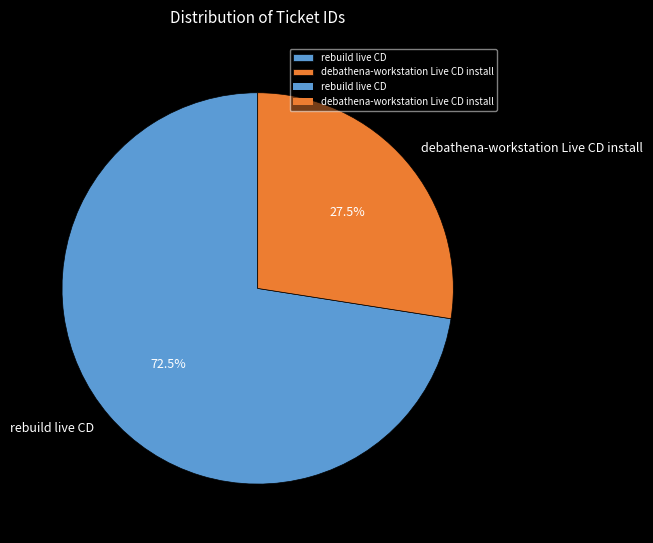

Is it true that rebuild live CD is 58% of the pie?

False